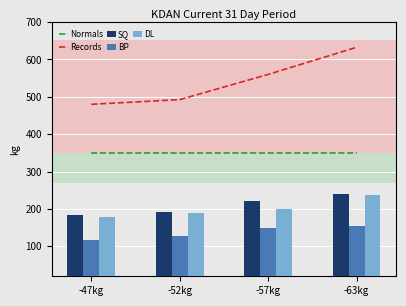

What is the spread (max minus min) of values at -47kg?

362.5